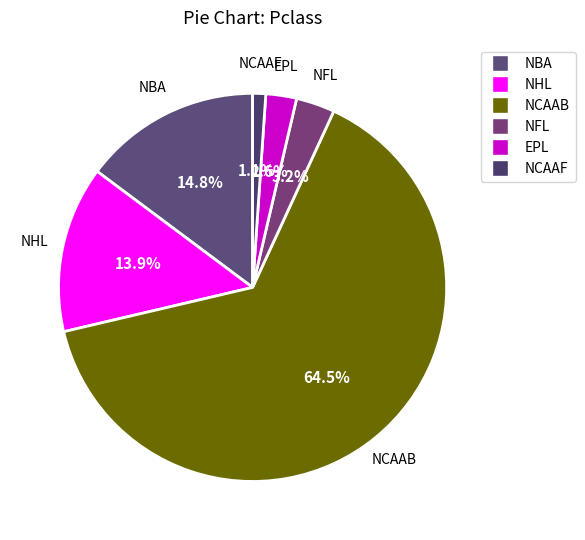

To the nearest percent, what is the average slice percentage?

17%